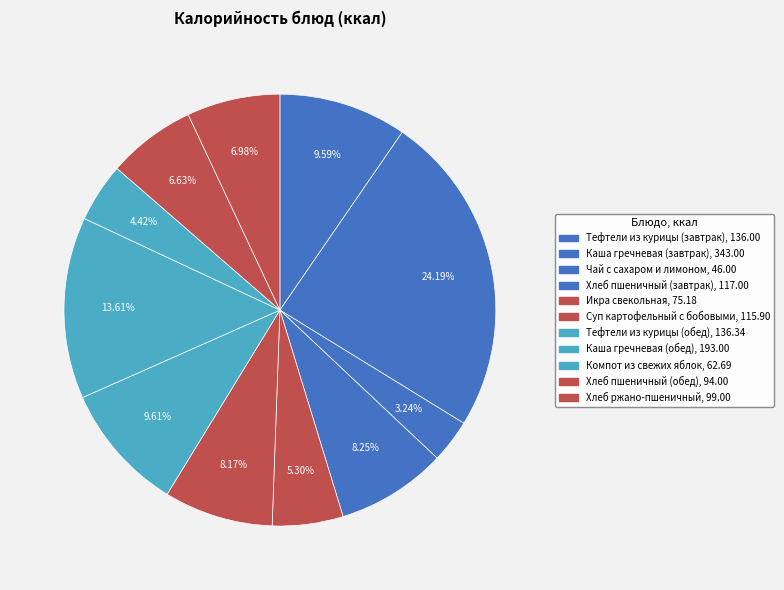

How many slices are in this pie chart?

11